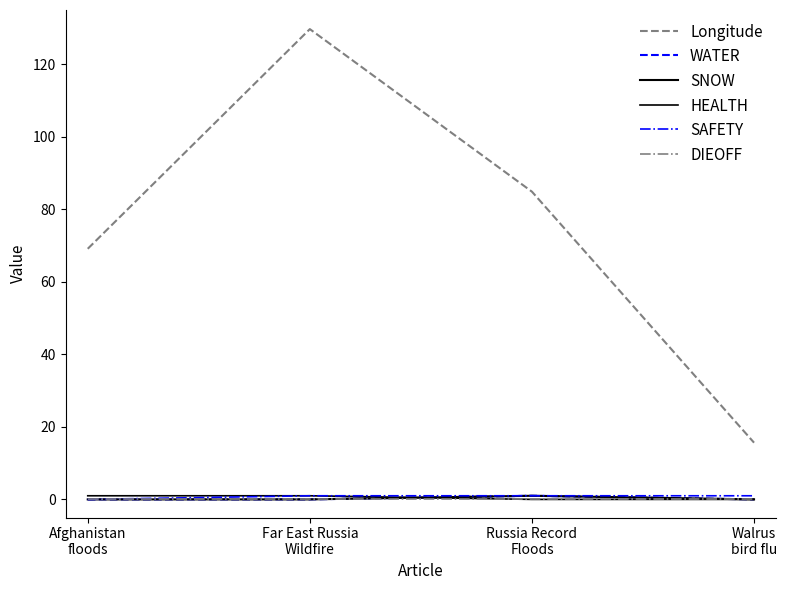

What is the label of the 2nd point from the right?

Russia Record
Floods